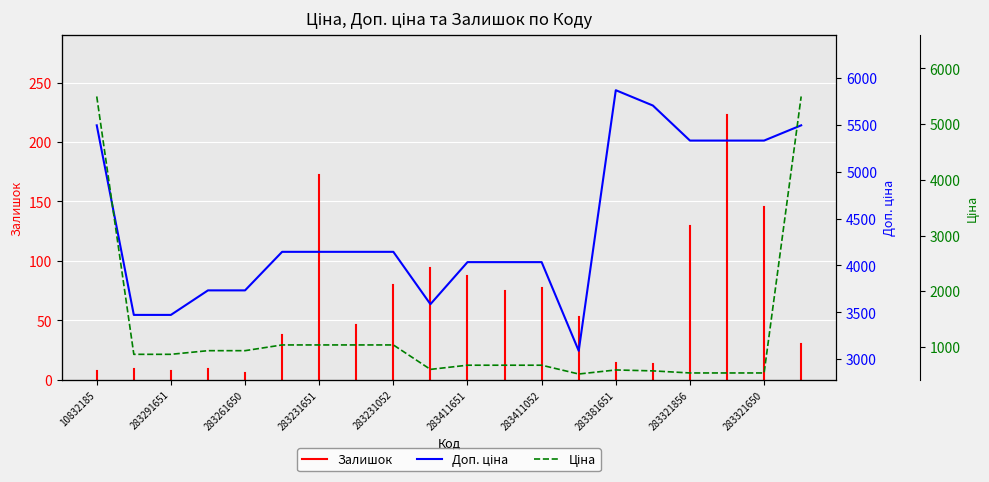

What is the highest value of the Ціна series?

5497.3